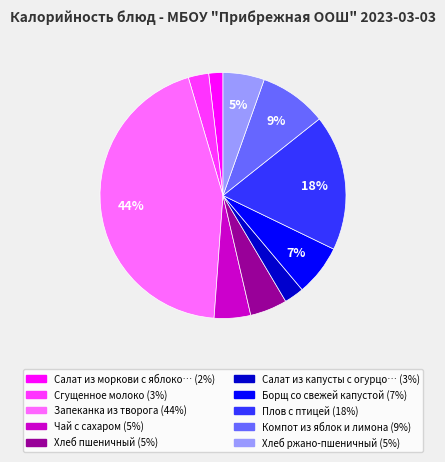

Does any single category account for the majority?

No